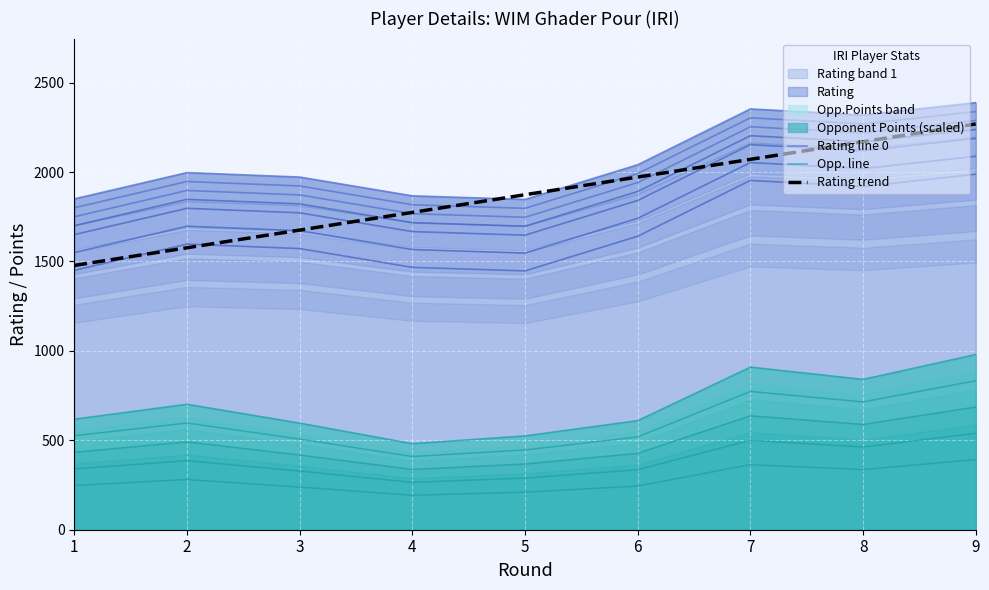

What is the difference between the maximum and minimum values in the Rating trend series?

791.0